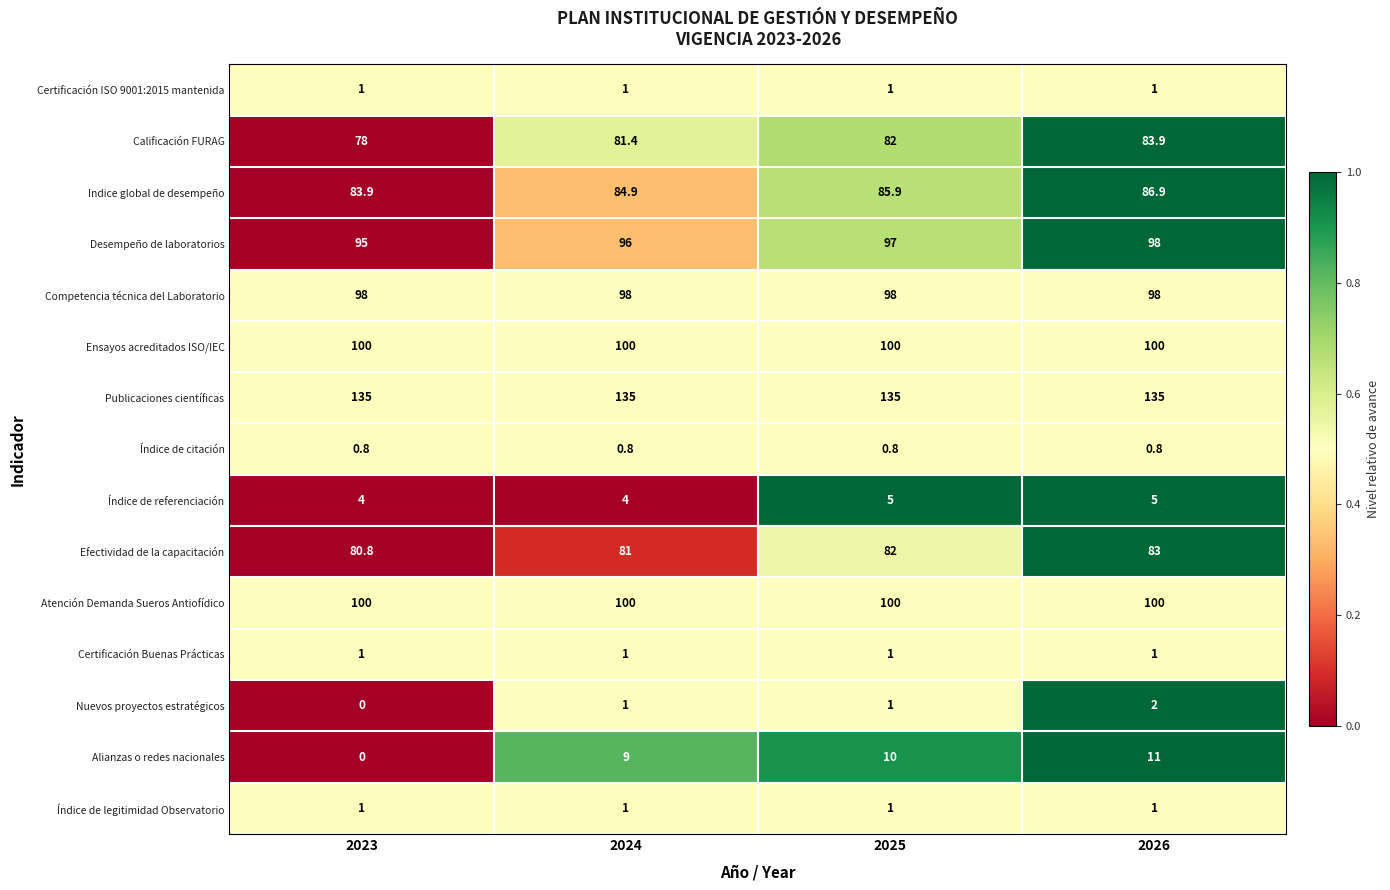

Between 2023 and 2026, which series saw the biggest shift?

Alianzas o redes nacionales